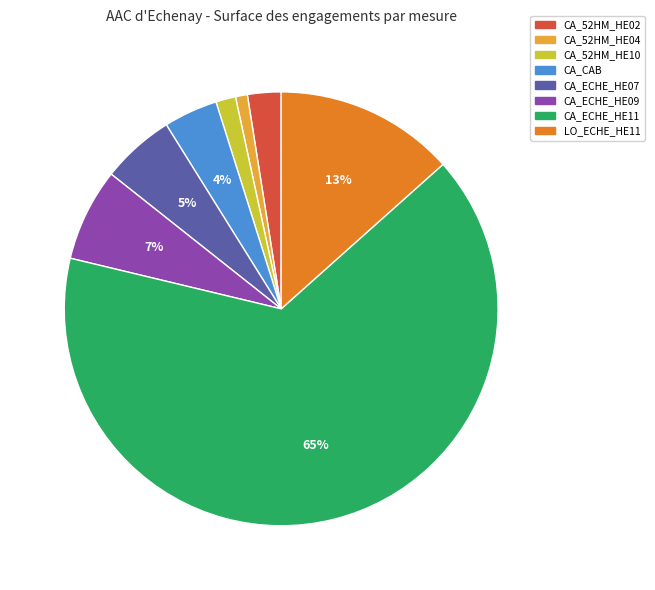

To the nearest percent, what is the difference between the LO_ECHE_HE11 and CA_CAB slice percentages?

9%